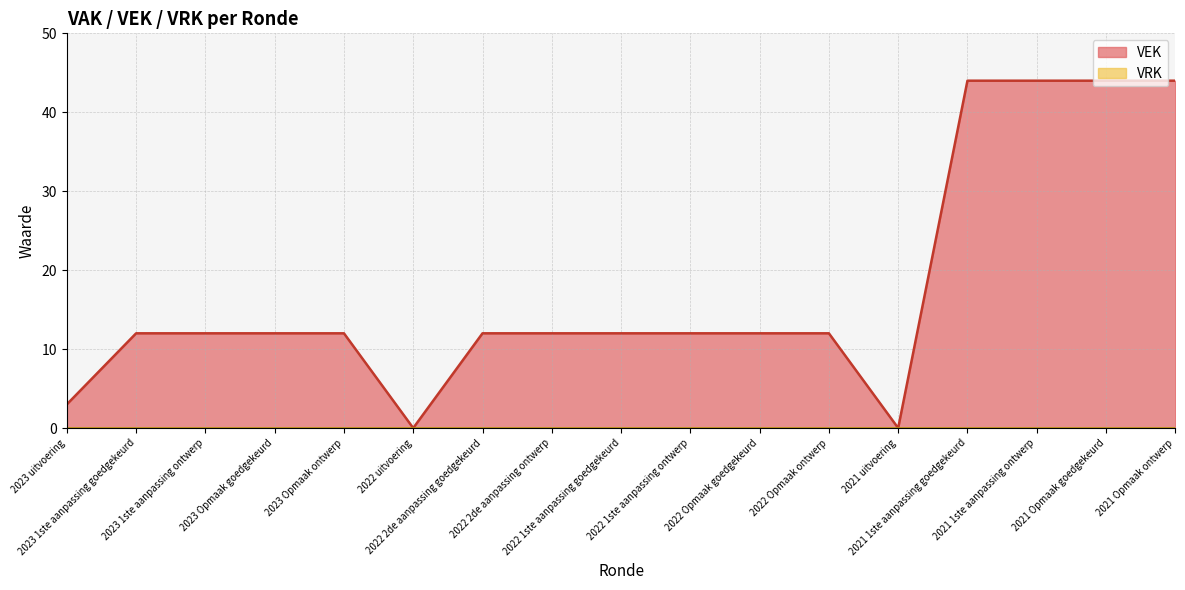

Which has a higher value, 2023 Opmaak ontwerp or 2021 Opmaak ontwerp?

2021 Opmaak ontwerp